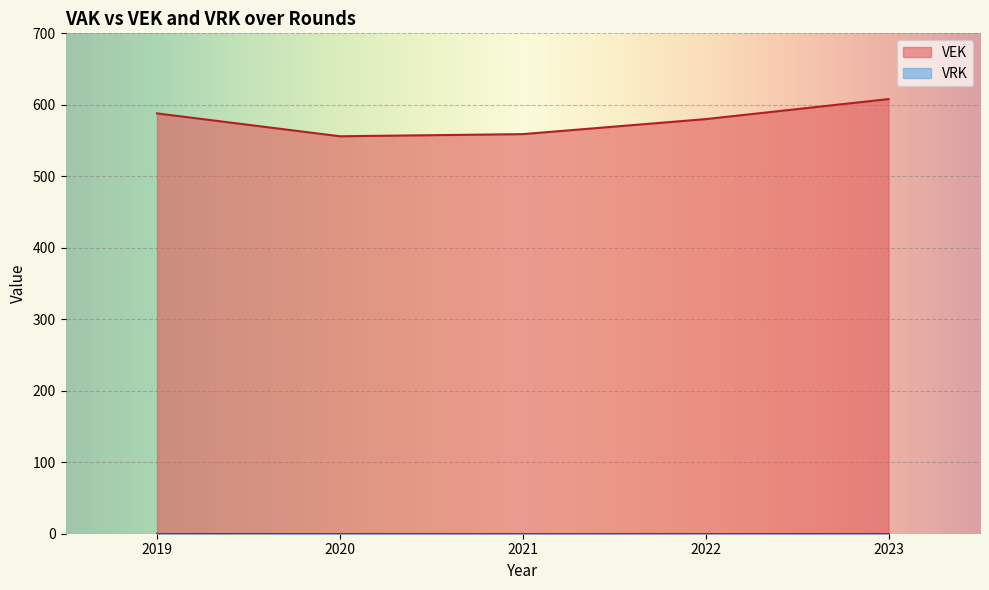

What is the spread (max minus min) of values at 2020?

556